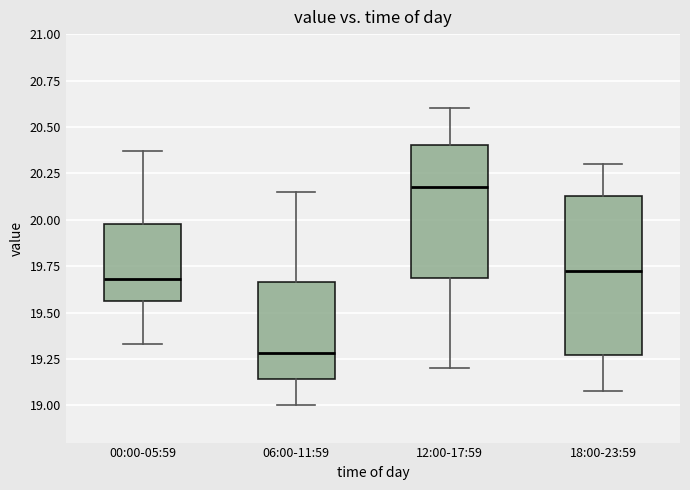

Where does the lower whisker of the box for 00:00-05:59 end on the y-axis? The values are not printed on the chart, so give them approximately, as read against the axis.

19.35